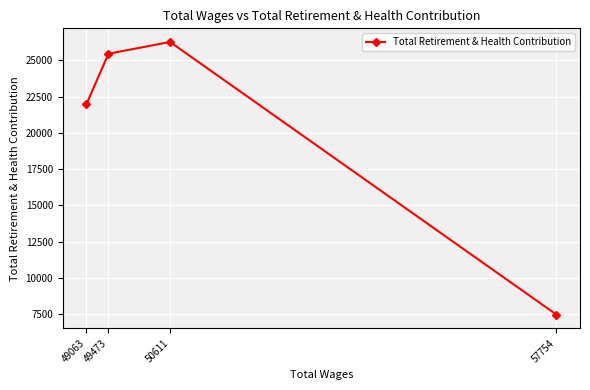

How many lines are shown in the chart?

1